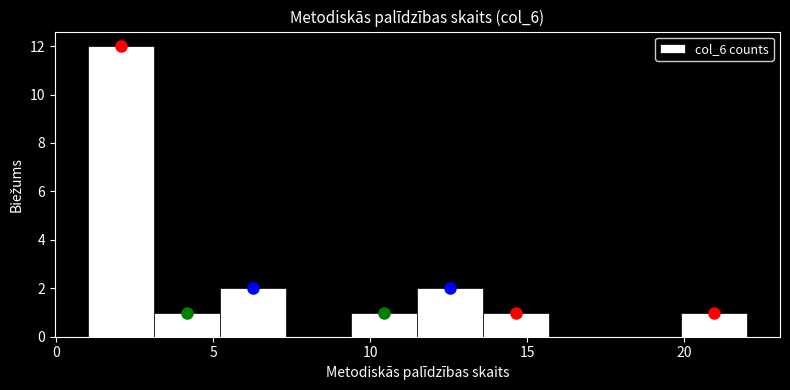

Reading left to right, transcribe this chart: for each bar, give the range it covers on the x-axis and its height. Neither the bar edges nor the heights are printed on the chart, so give them approximately, as read against the axes.

1.0 to 3.1: 12
3.1 to 5.2: 1
5.2 to 7.3: 2
7.3 to 9.4: 0
9.4 to 11.5: 1
11.5 to 13.6: 2
13.6 to 15.7: 1
15.7 to 17.8: 0
17.8 to 19.9: 0
19.9 to 22.0: 1